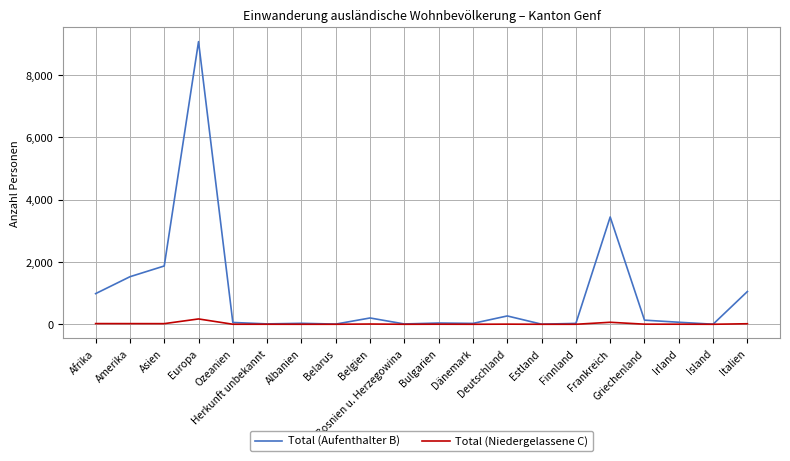

Is it true that Total (Niedergelassene C) equals 17 at Italien?

True